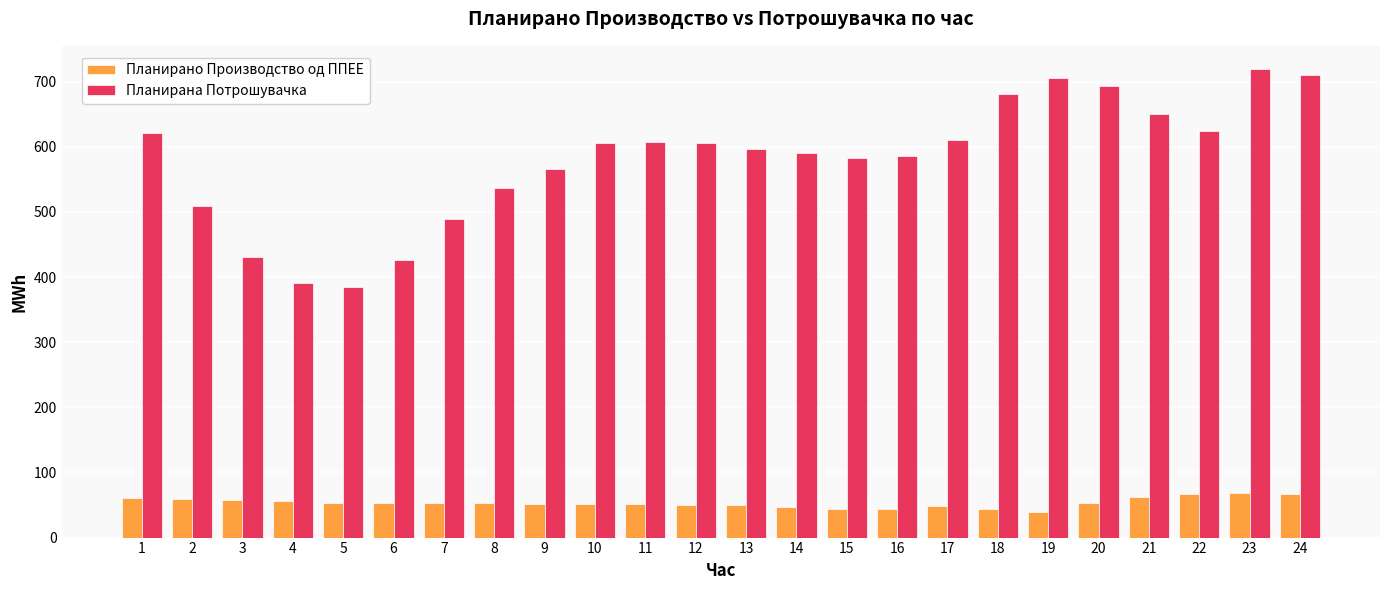

What is the difference between the maximum and minimum values in the Планирана Потрошувачка series?

333.7